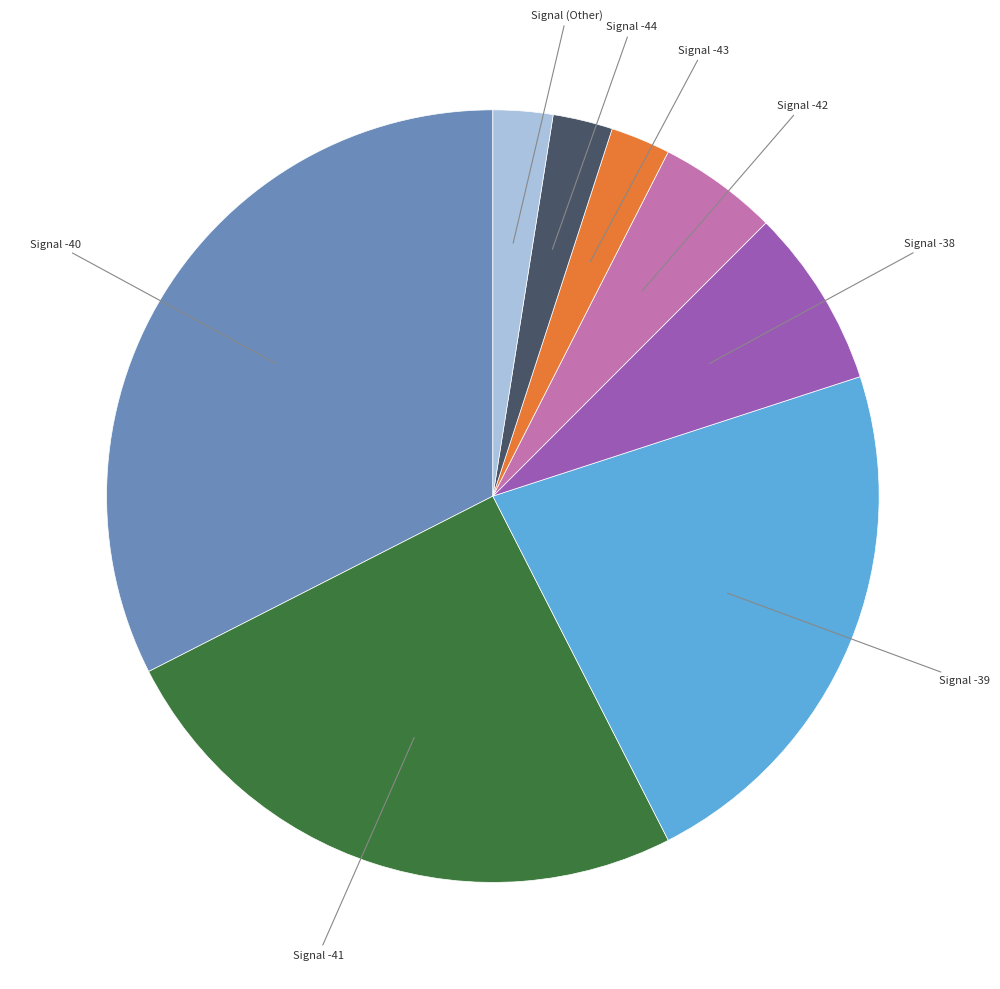

Count the number of slices in the pie.

8